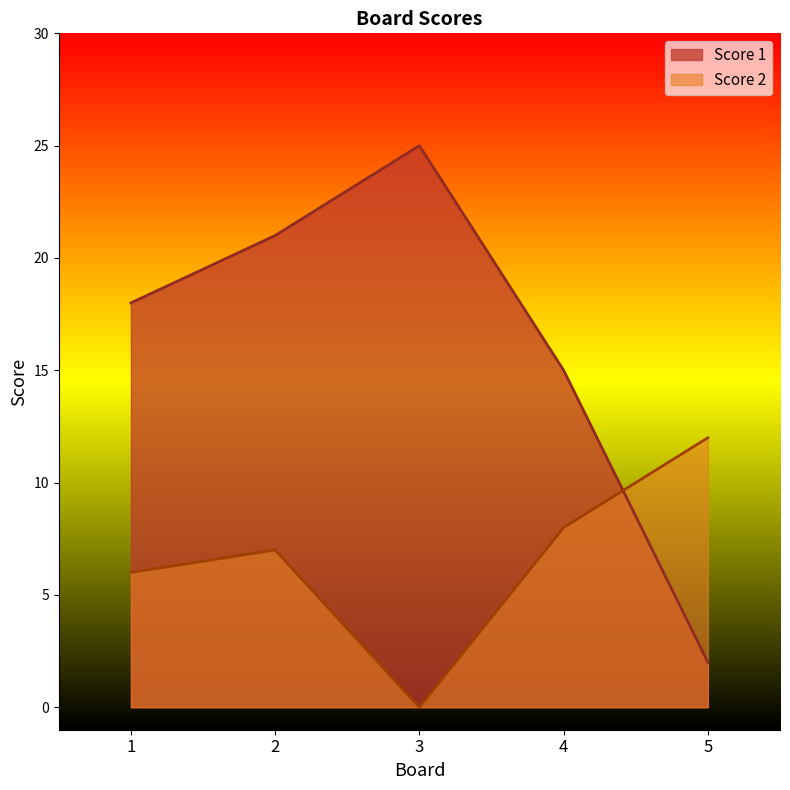

How many intersections are there between Score 2 and Score 1?

1